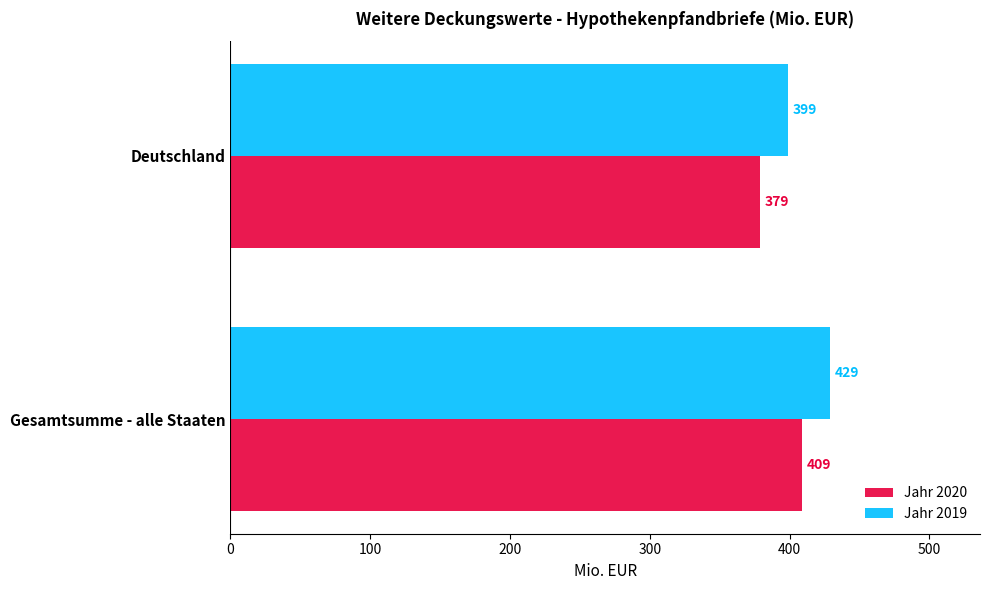

What is the sum of the Jahr 2020 values at Deutschland and Gesamtsumme - alle Staaten?

788